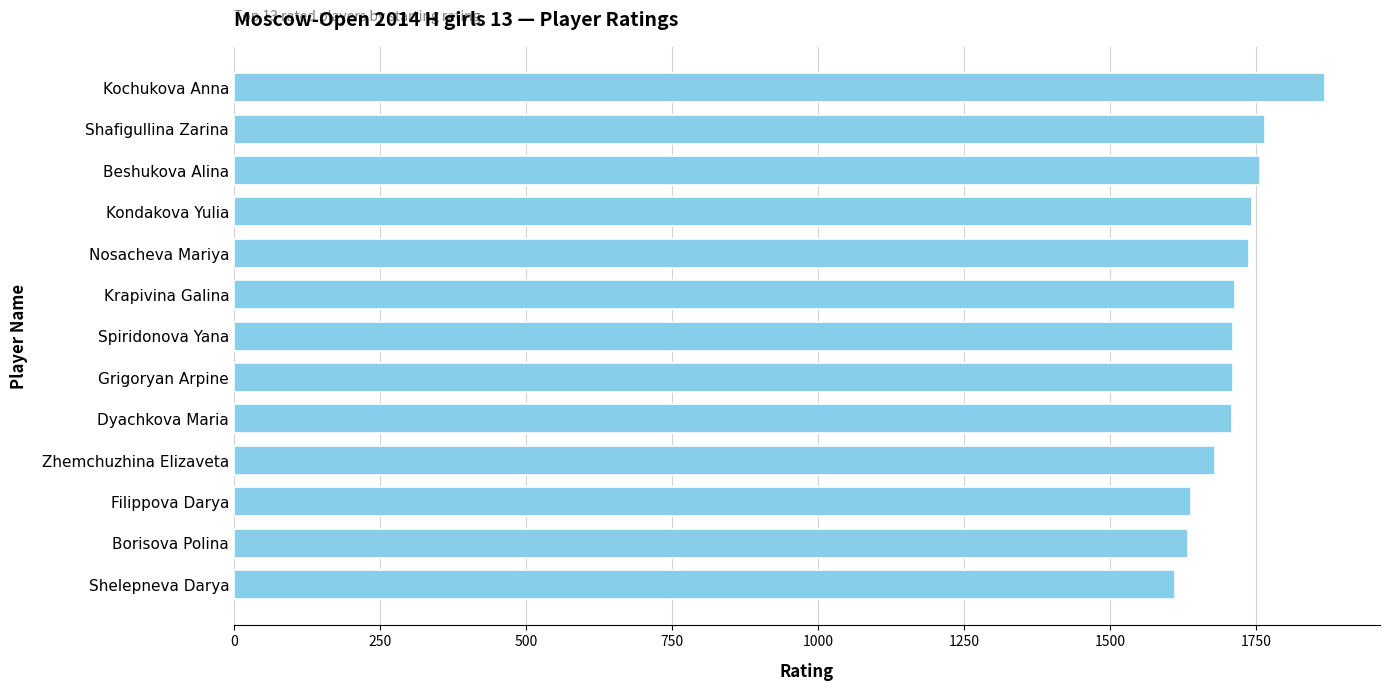

What value does the data have at Borisova Polina?

1634